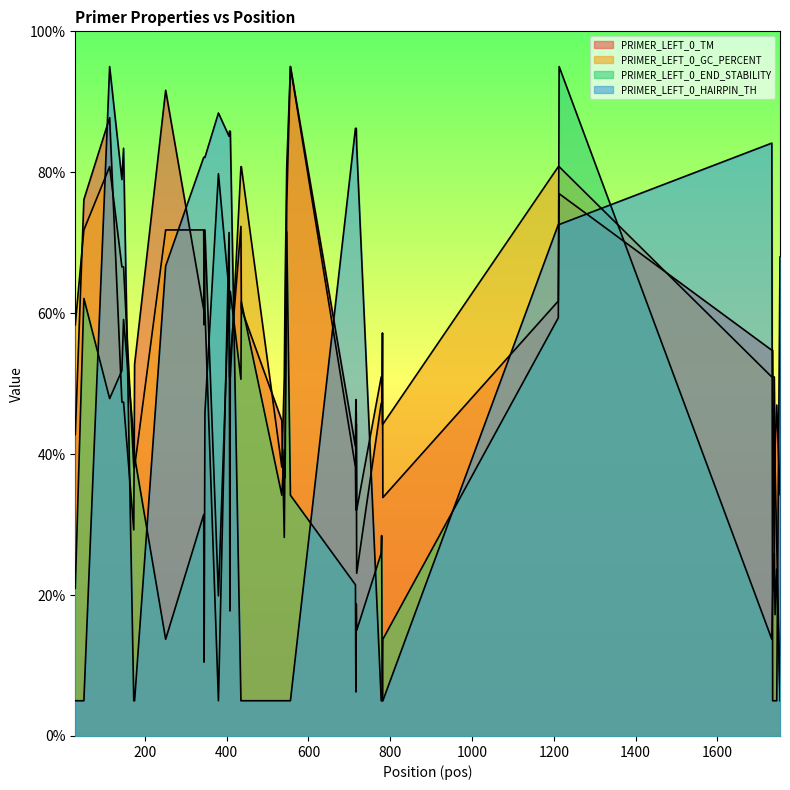

At which category is the sum across all series the highest?

1213